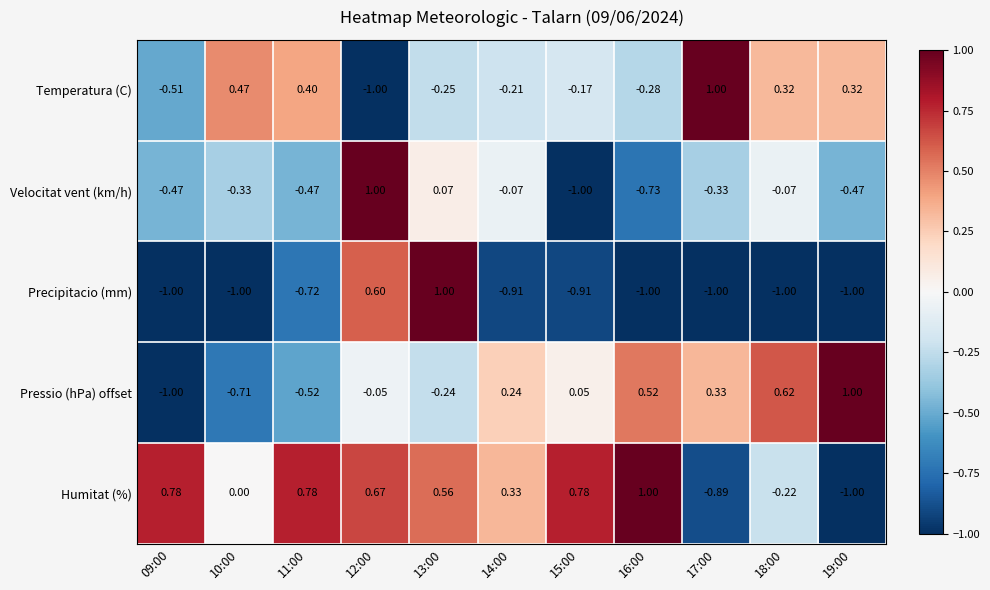

Rank the series at 15:00 from lowest to highest value.

Velocitat vent (km/h), Precipitacio (mm), Temperatura (C), Pressio (hPa) offset, Humitat (%)